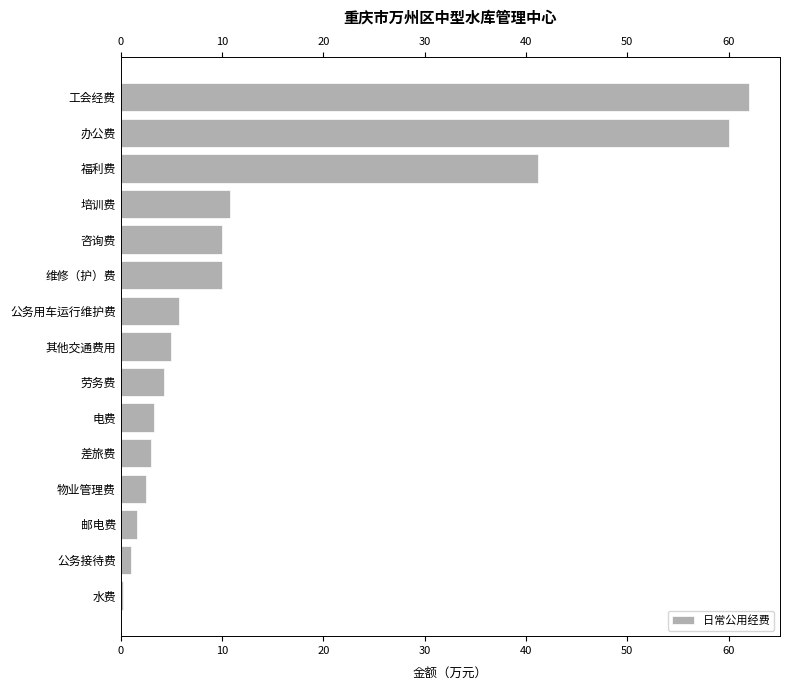

Is it true that the value at 办公费 is 96.6?

False